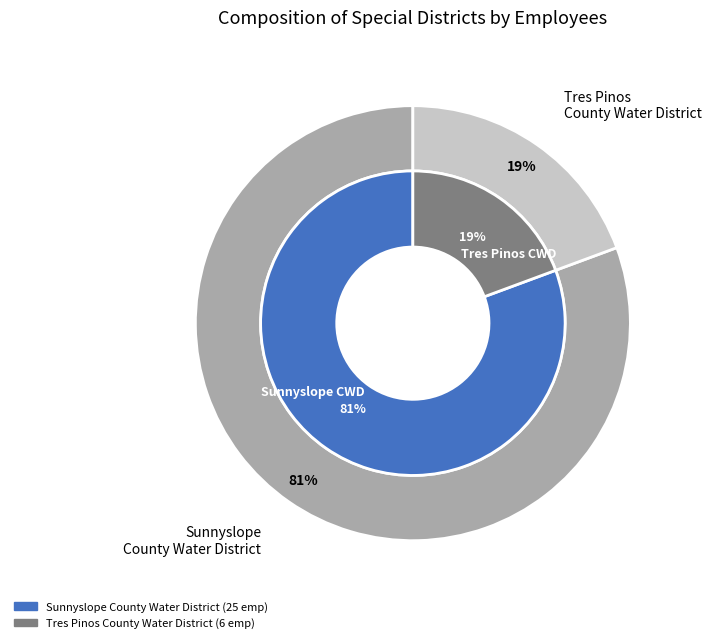

Approximately how many times larger is the value at Tres Pinos County Water District compared to Sunnyslope County Water District?

0.2